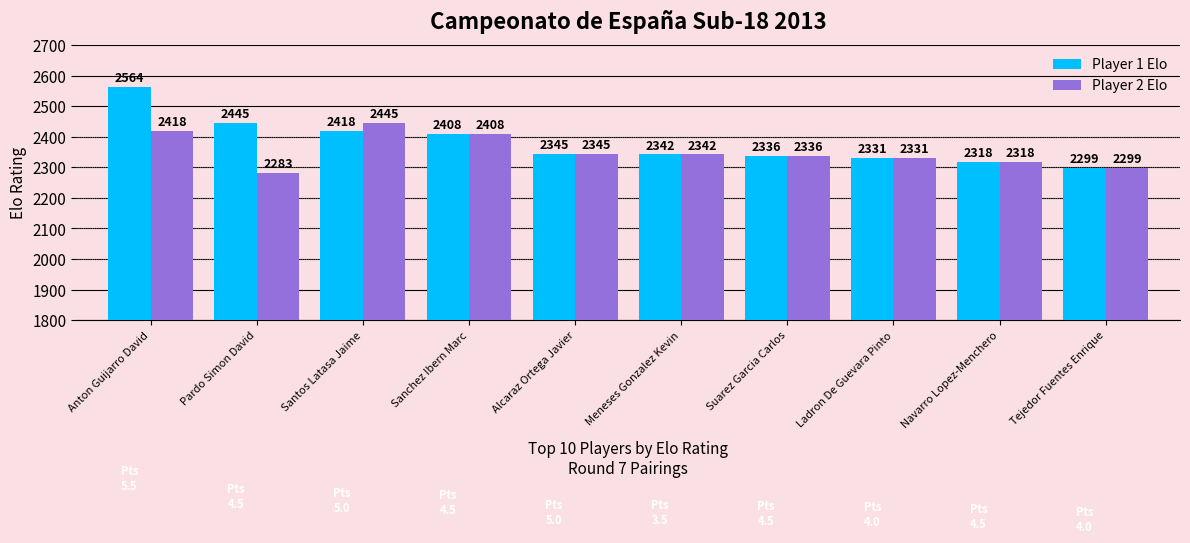

Is the value of Player 2 Elo at Ladron De Guevara Pinto greater than the value of Player 1 Elo at Santos Latasa Jaime?

No